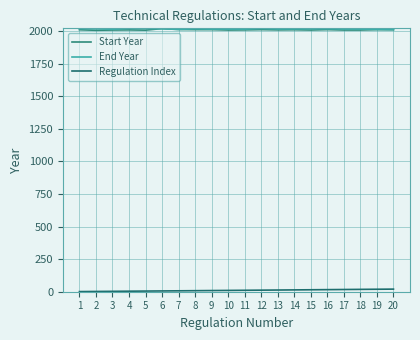

Is it true that Regulation Index equals 14 at 14?

True